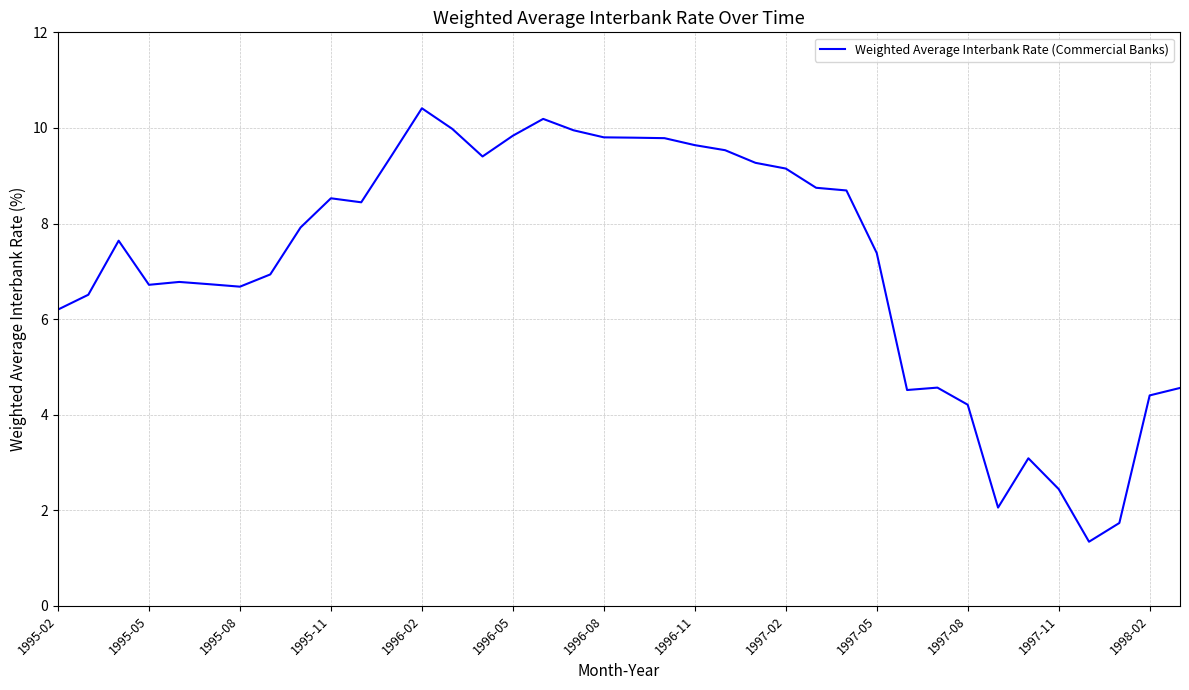

What is the maximum value shown in the chart?

10.4